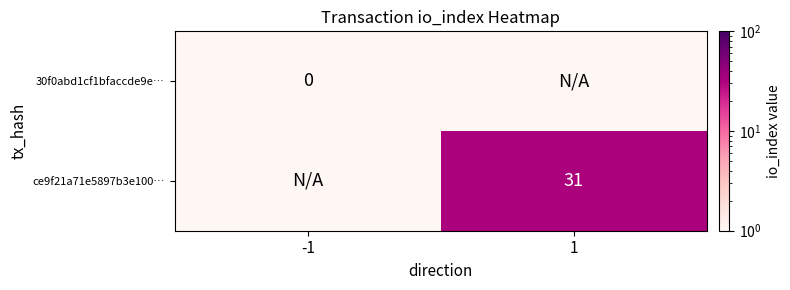

The value of ce9f21a71e5897b3e100… at 1 is 31. True or false?

True